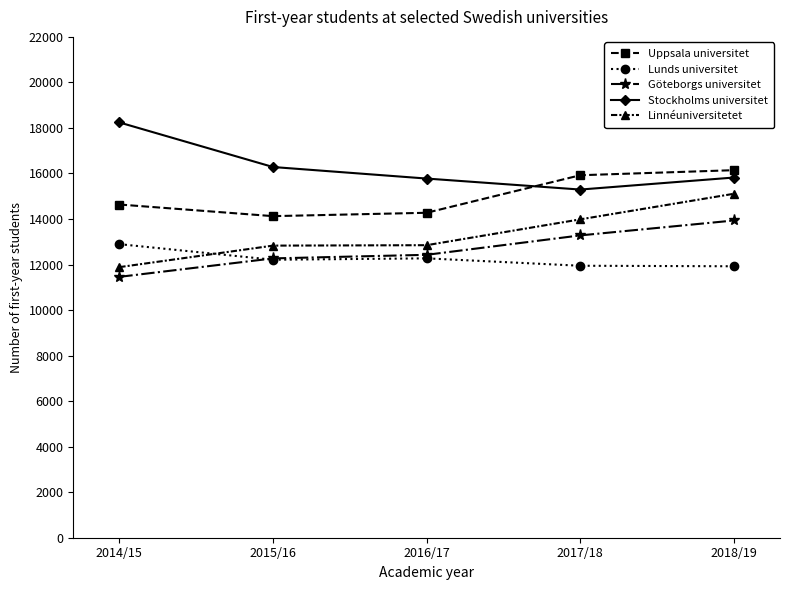

What is the difference between the maximum and second lowest values in the Linnéuniversitetet series?

2278